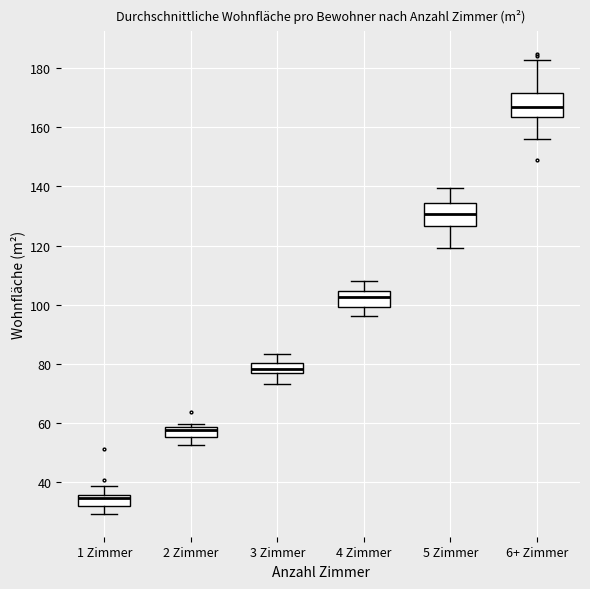

Which box has the highest median line?

6+ Zimmer